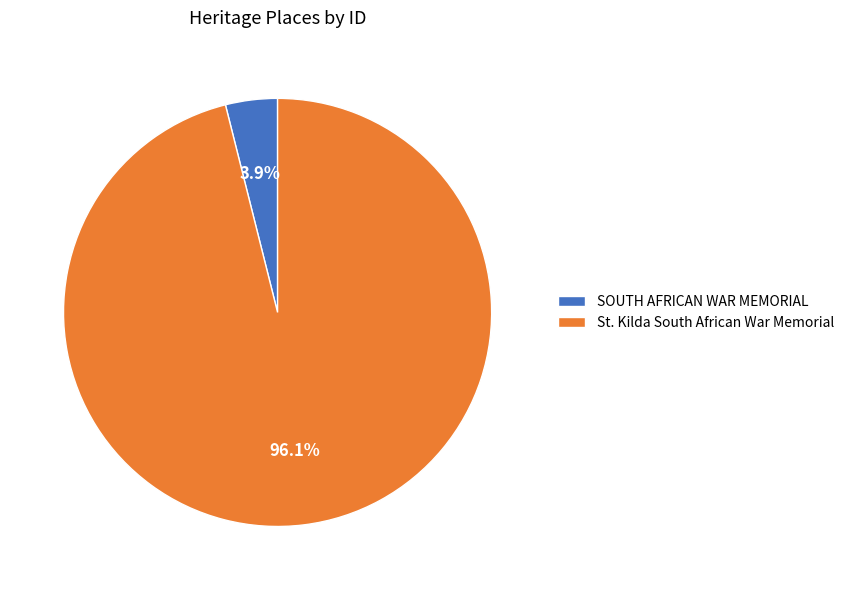

What is the total percentage of SOUTH AFRICAN WAR MEMORIAL and St. Kilda South African War Memorial?

100.0%